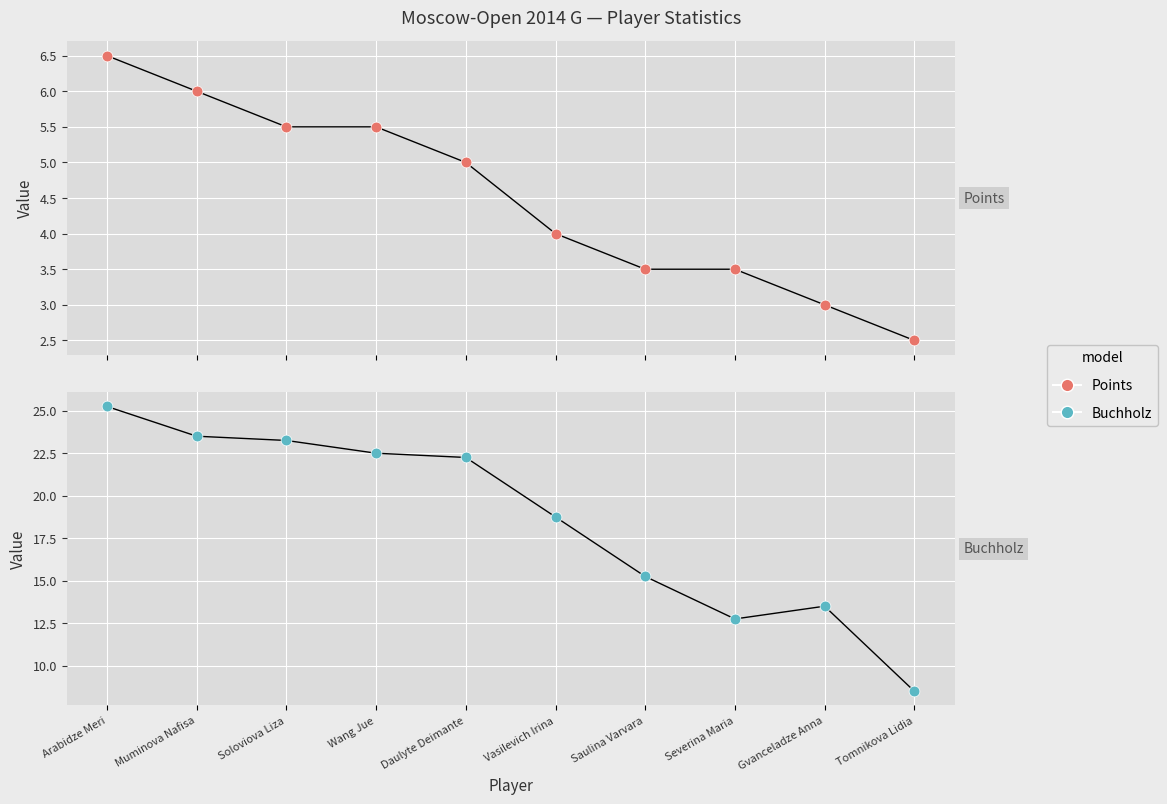

Which series reaches the maximum Y coordinate?

Buchholz